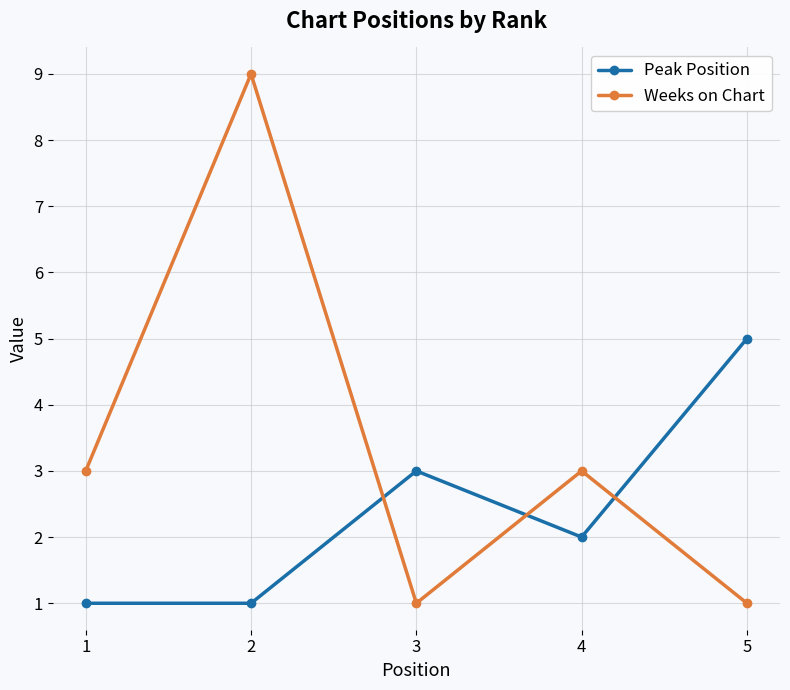

Reading left to right, what are all the values shown in this chart?

Peak Position: 1=1	2=1	3=3	4=2	5=5
Weeks on Chart: 1=3	2=9	3=1	4=3	5=1